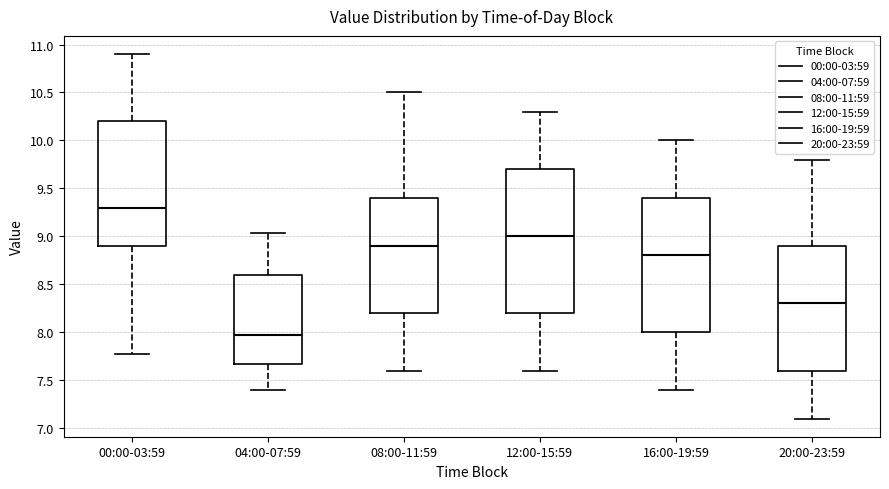

Where is the upper edge of the box for 00:00-03:59 on the y-axis? The values are not printed on the chart, so give them approximately, as read against the axis.

10.20